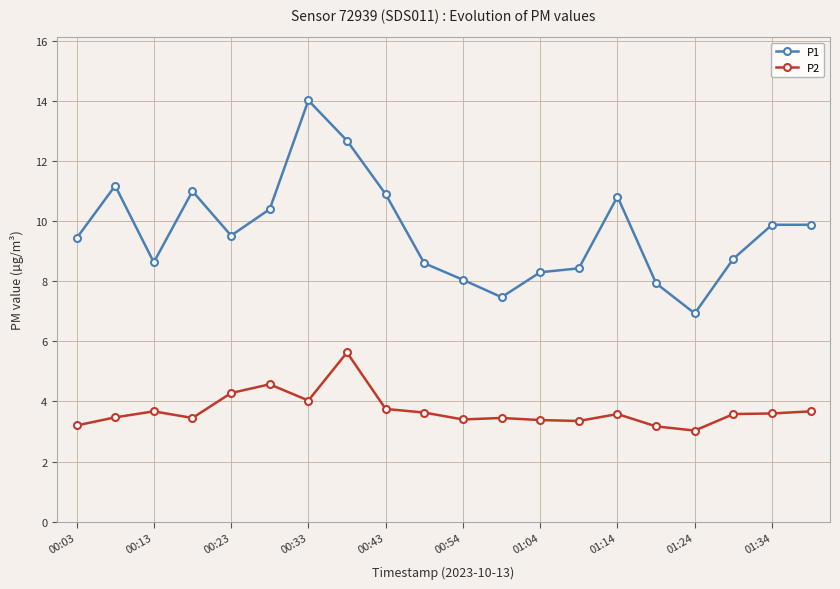

Where does the P1 series first go above 9?

00:03